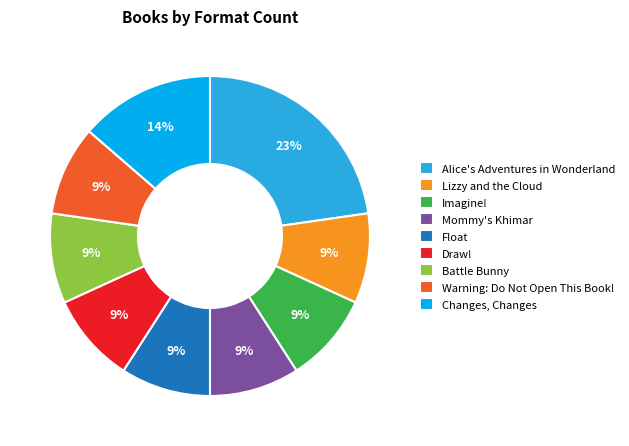

Is Warning: Do Not Open This Book! the majority of the pie?

No